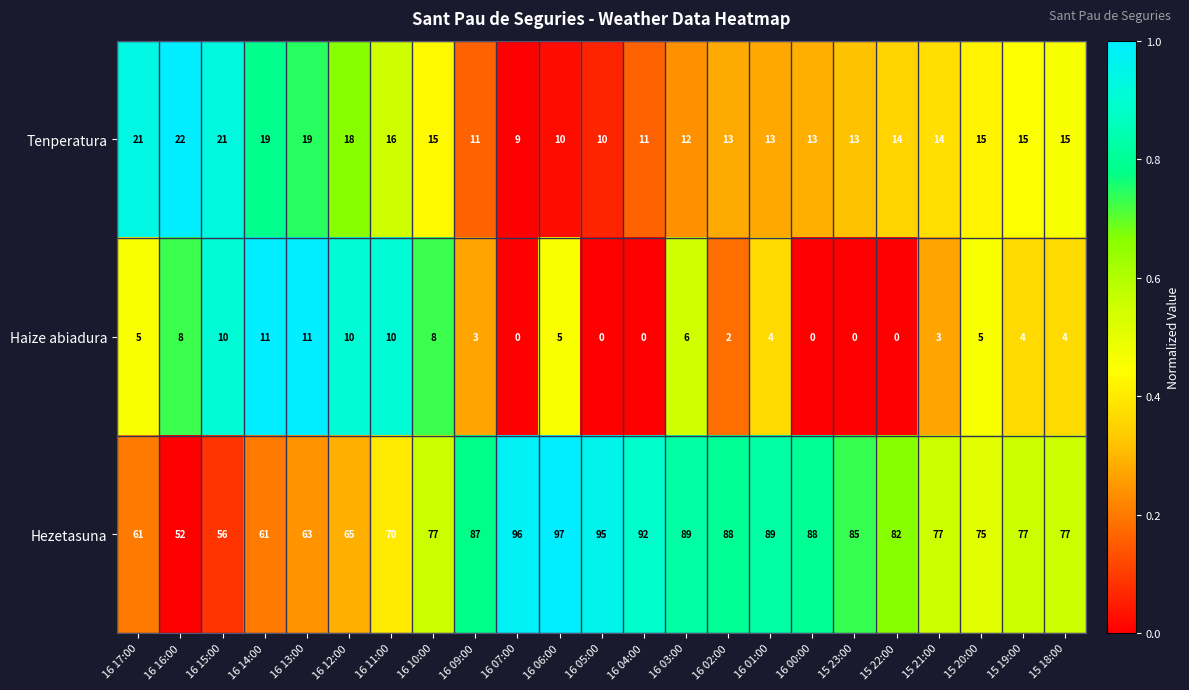

At 15 19:00, list the series in order from smallest to largest.

Haize abiadura, Tenperatura, Hezetasuna